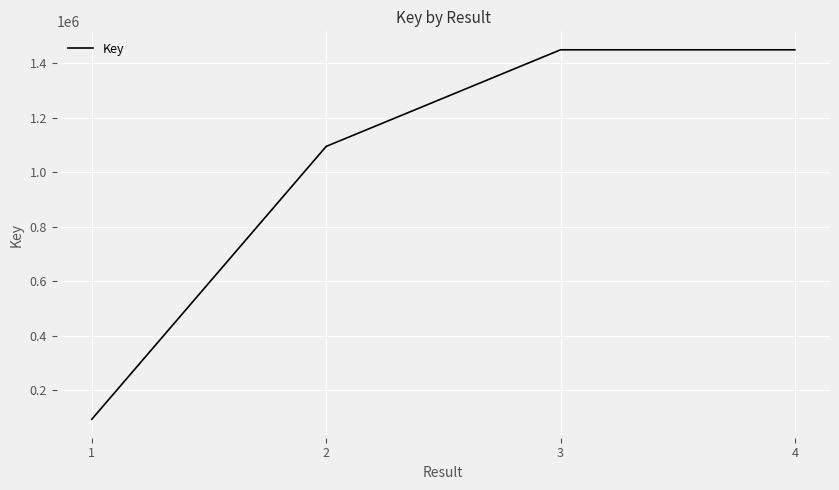

How many series are shown in this chart?

1